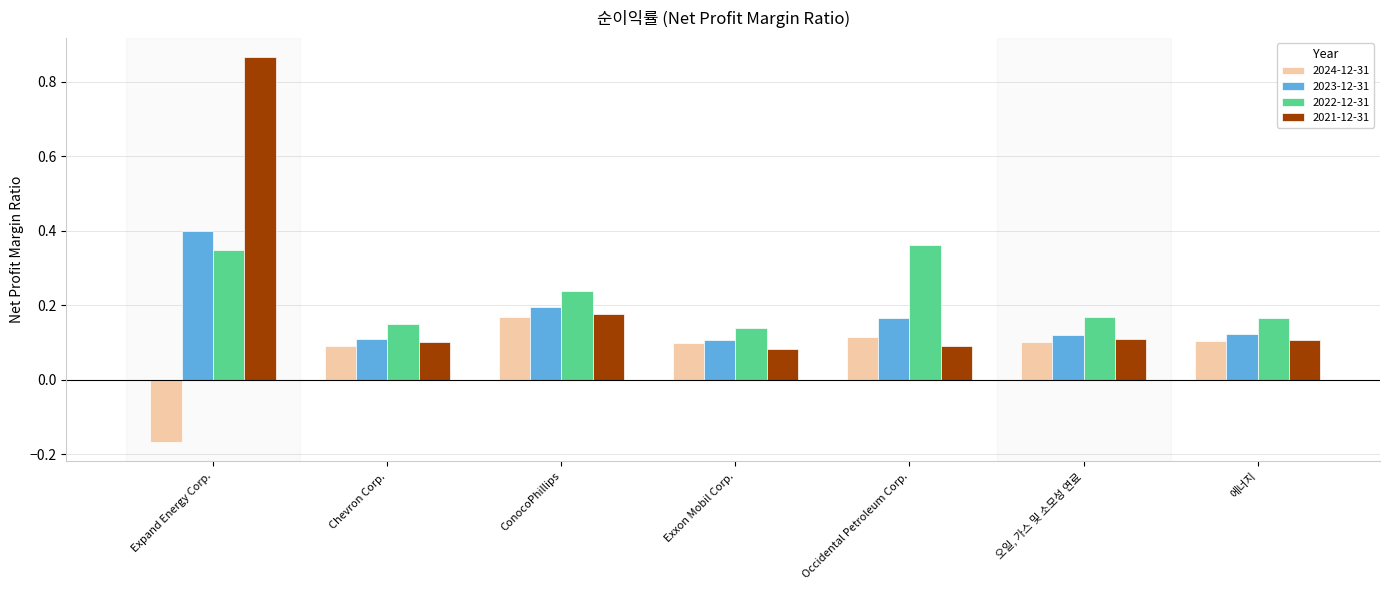

True or false: 2024-12-31 has a value of 0.0 at Chevron Corp..

False